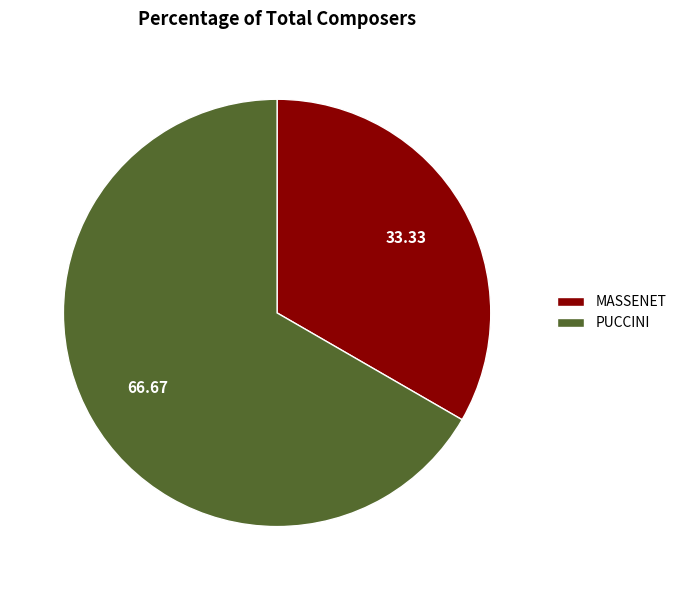

The PUCCINI slice represents 57% of the pie. True or false?

False